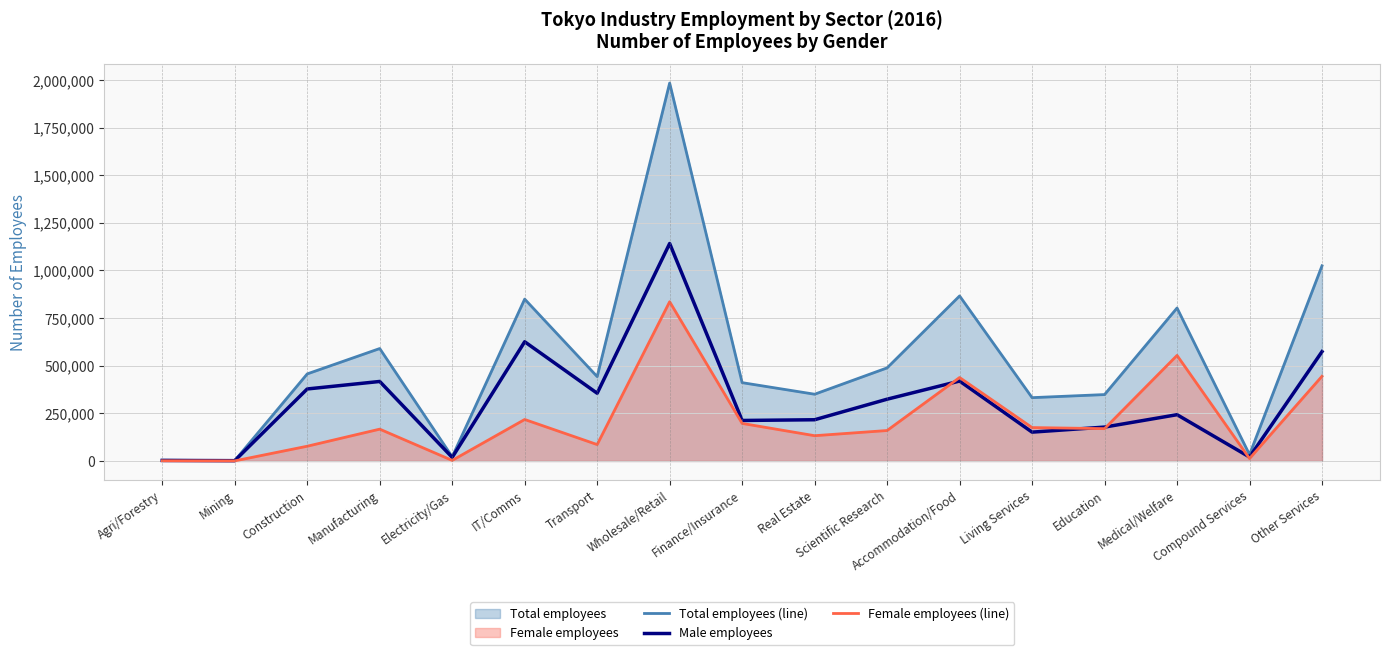

At Education, list the series in order from smallest to largest.

Female employees (line), Male employees, Total employees (line)